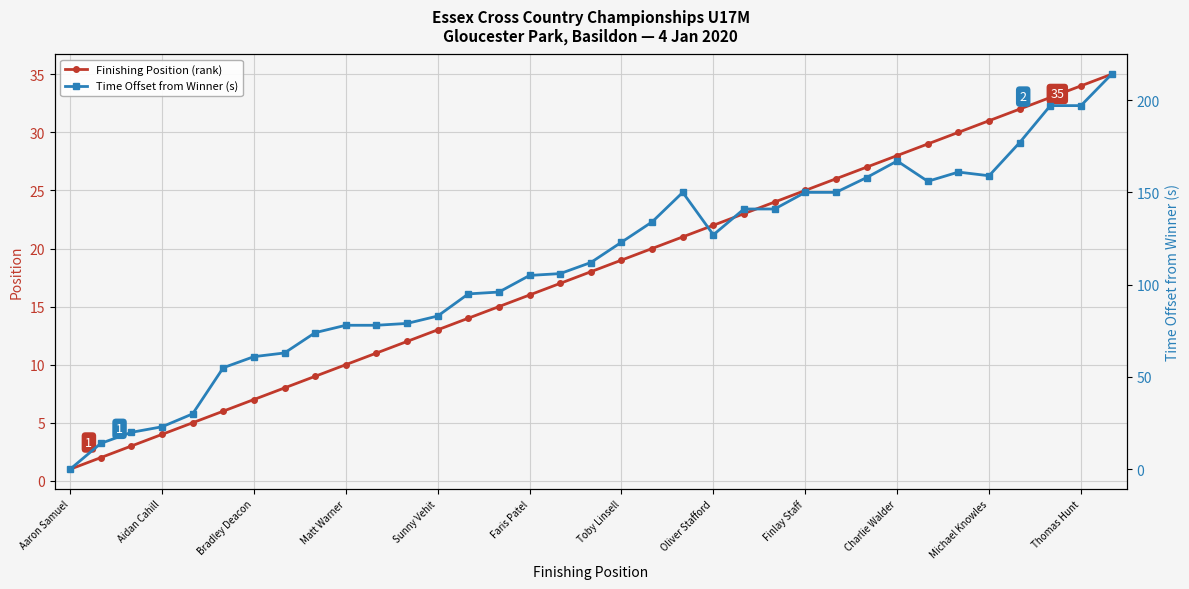

True or false: Finishing Position (rank) has more than 0 points higher than both neighbors.

False